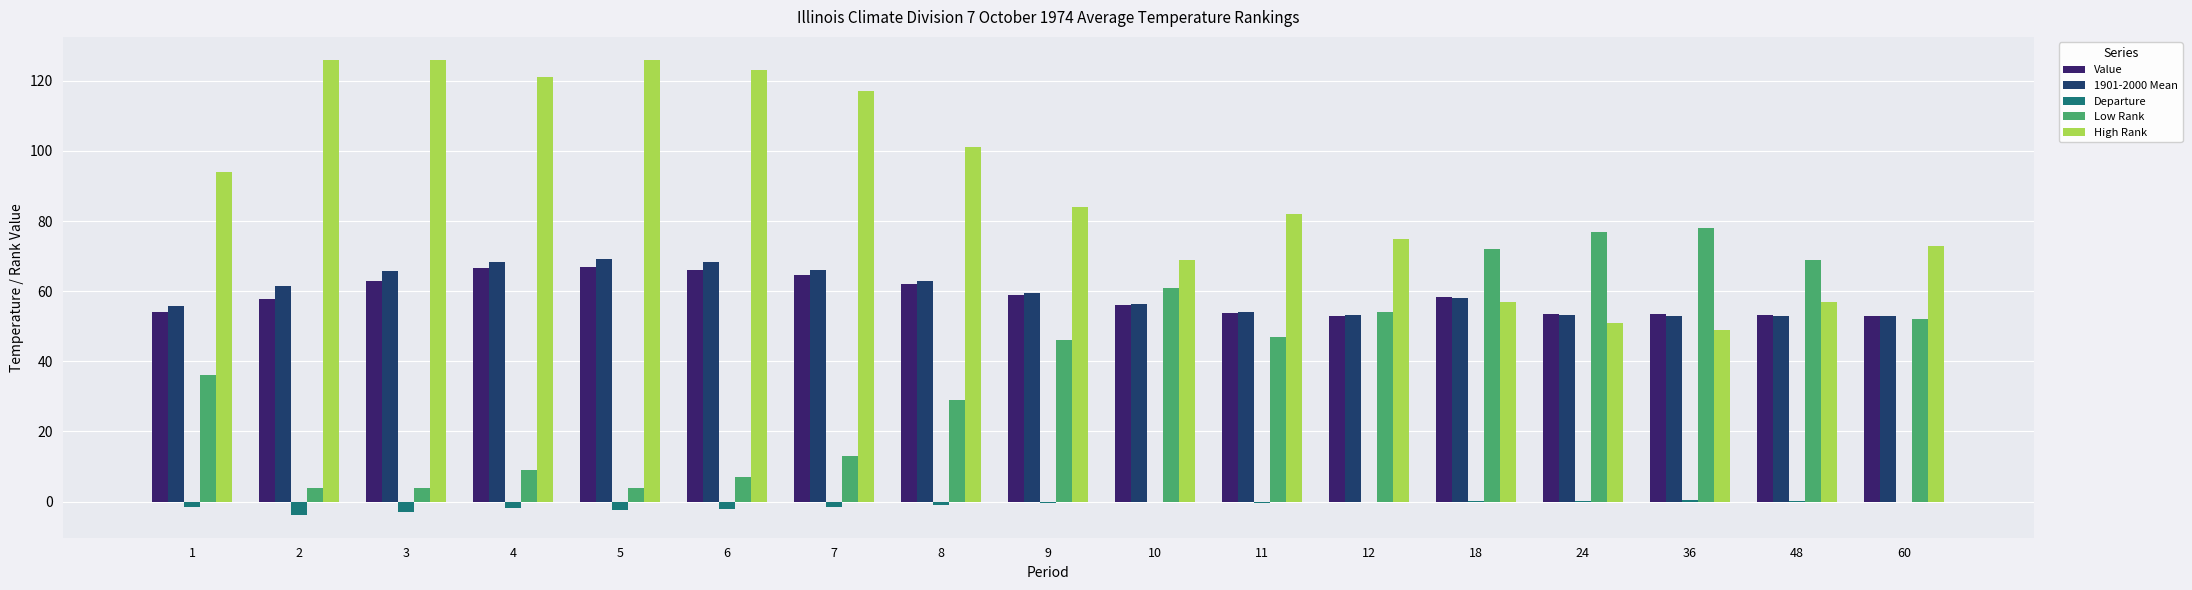

What is the difference between the Value values at 18 and 4?

8.2